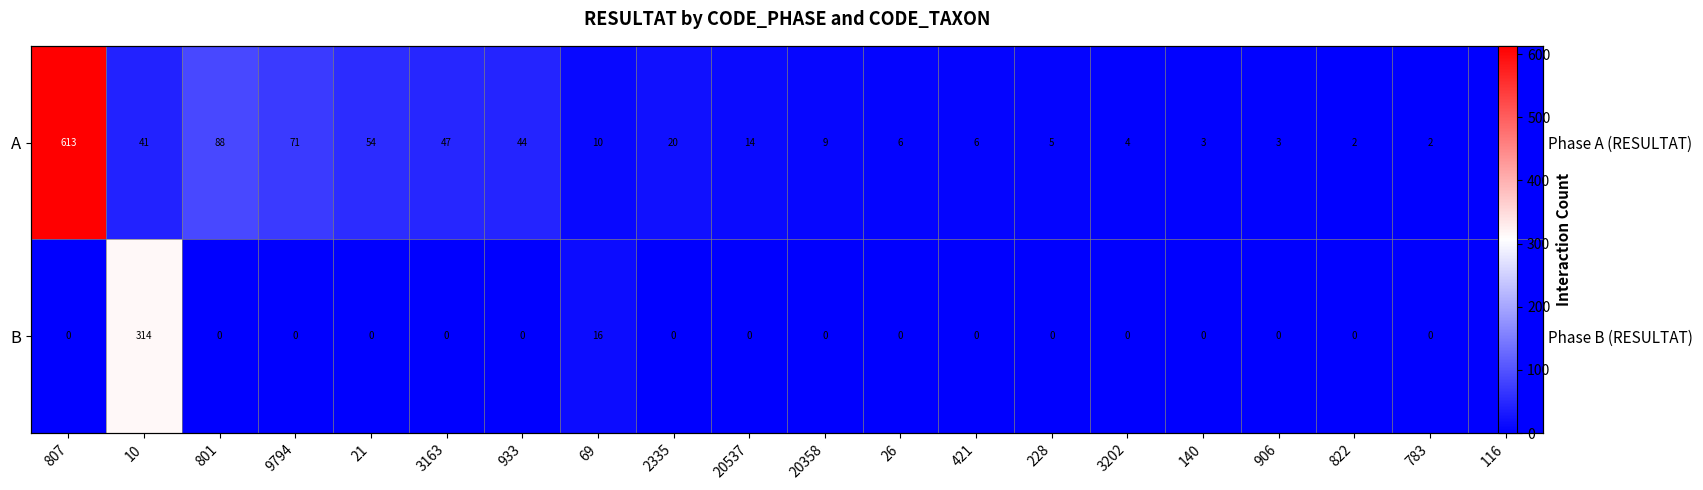

True or false: A has a value of 47 at 3163.

True